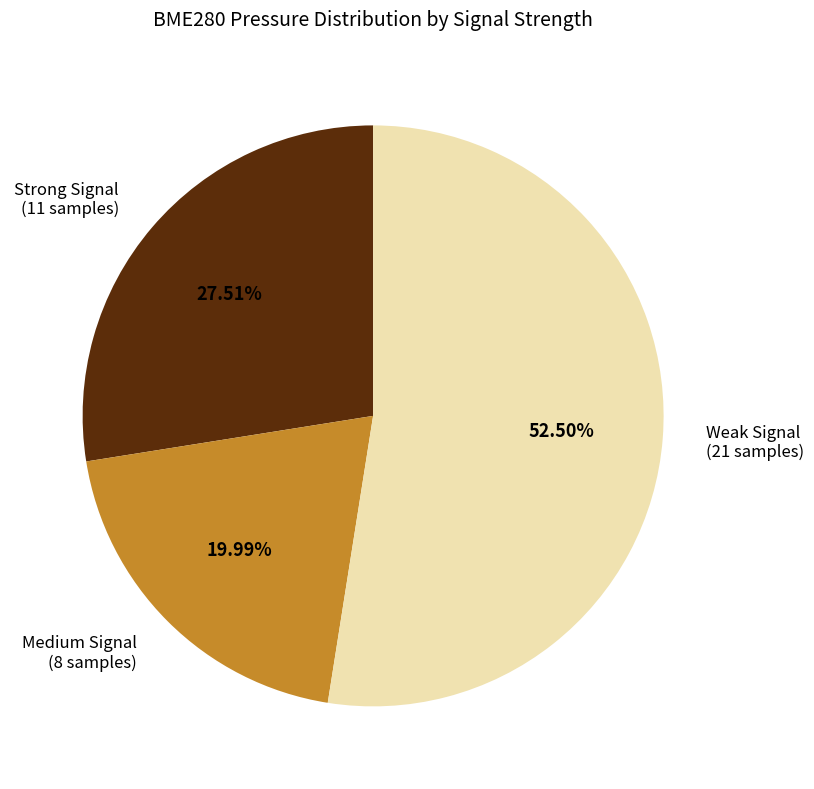

Approximately how many times larger is the value at Weak Signal compared to Medium Signal?

2.6